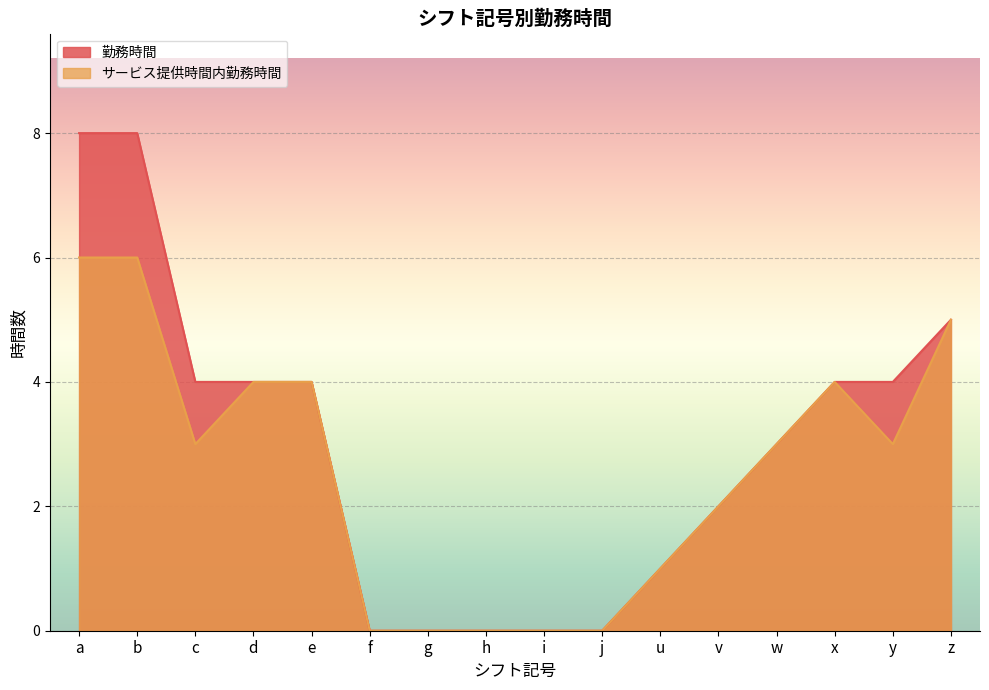

Reading right to left, what are all the values shown in this chart?

勤務時間: 5	4	4	3	2	1	0	0	0	0	0	4	4	4	8	8
サービス提供時間内勤務時間: 5	3	4	3	2	1	0	0	0	0	0	4	4	3	6	6